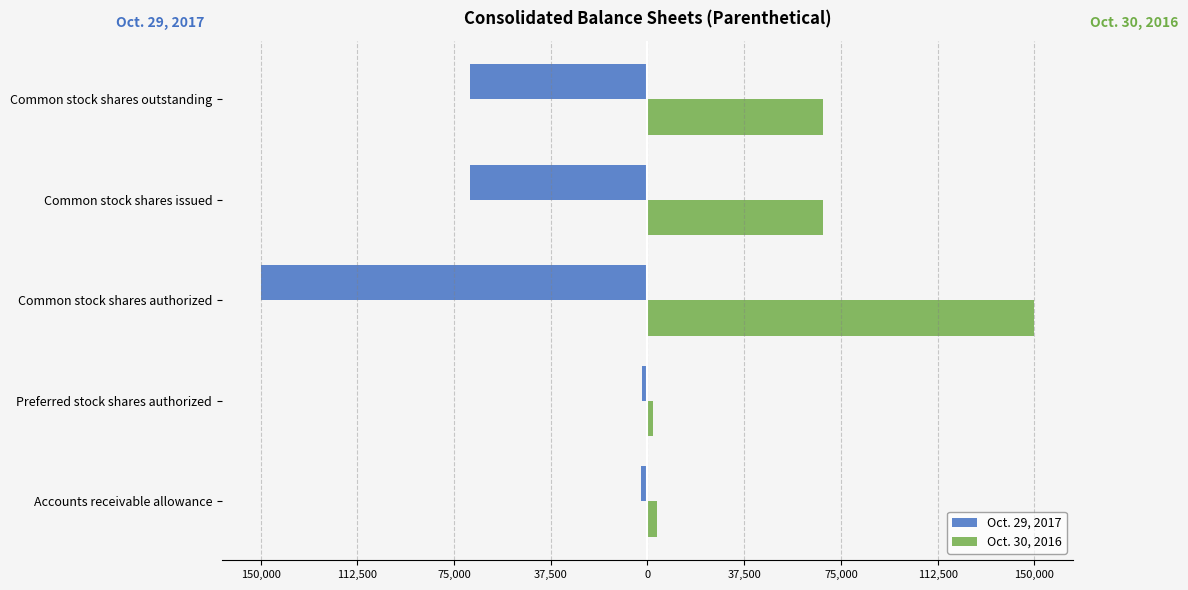

What are all the series names shown in the legend?

Oct. 29, 2017, Oct. 30, 2016